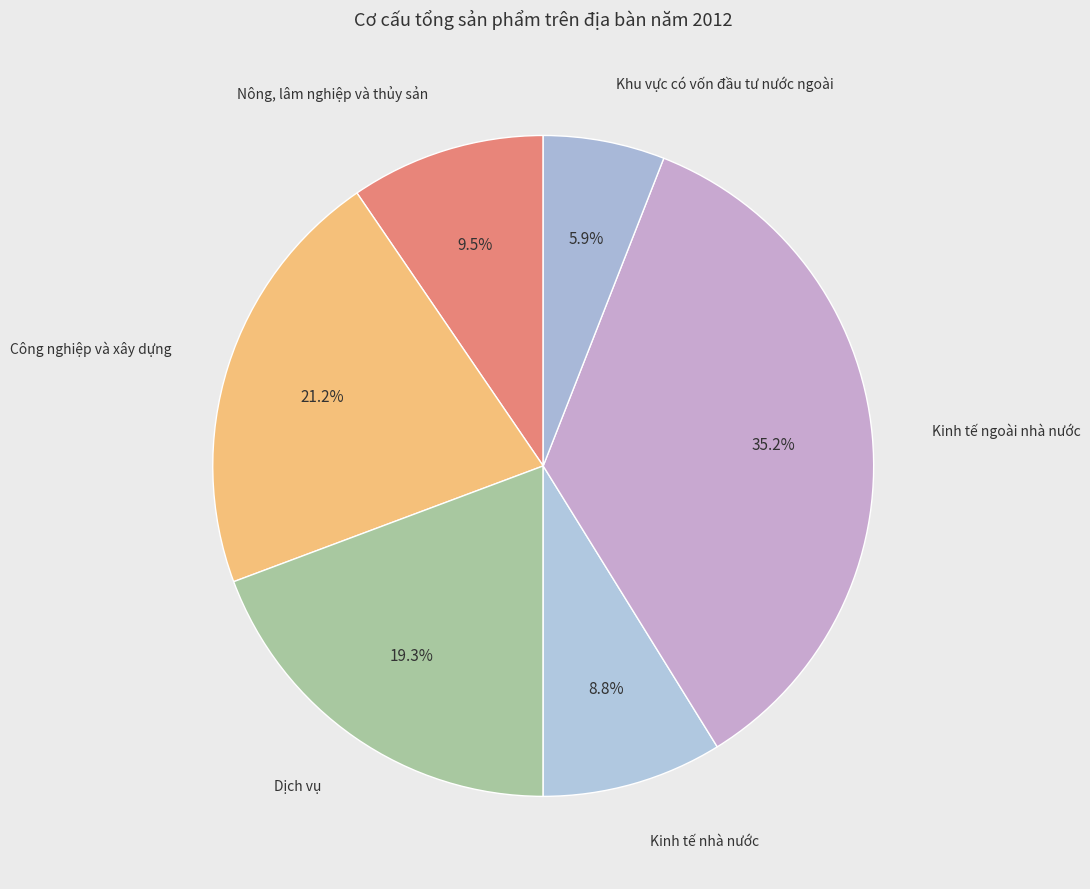

To the nearest percent, what percentage of the pie is Kinh tế ngoài nhà nước?

35%